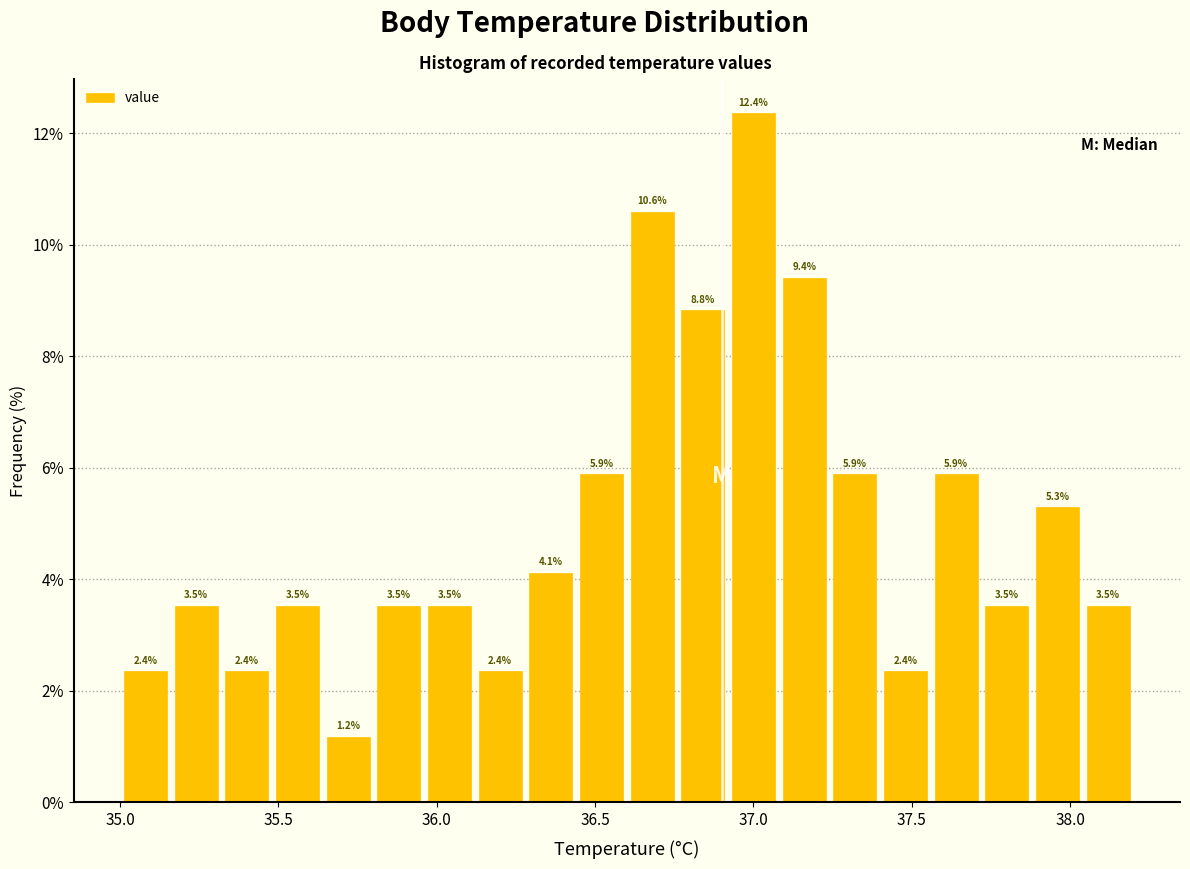

Read against the x-axis, roughly where is the centre of the tallest bar?

37.00